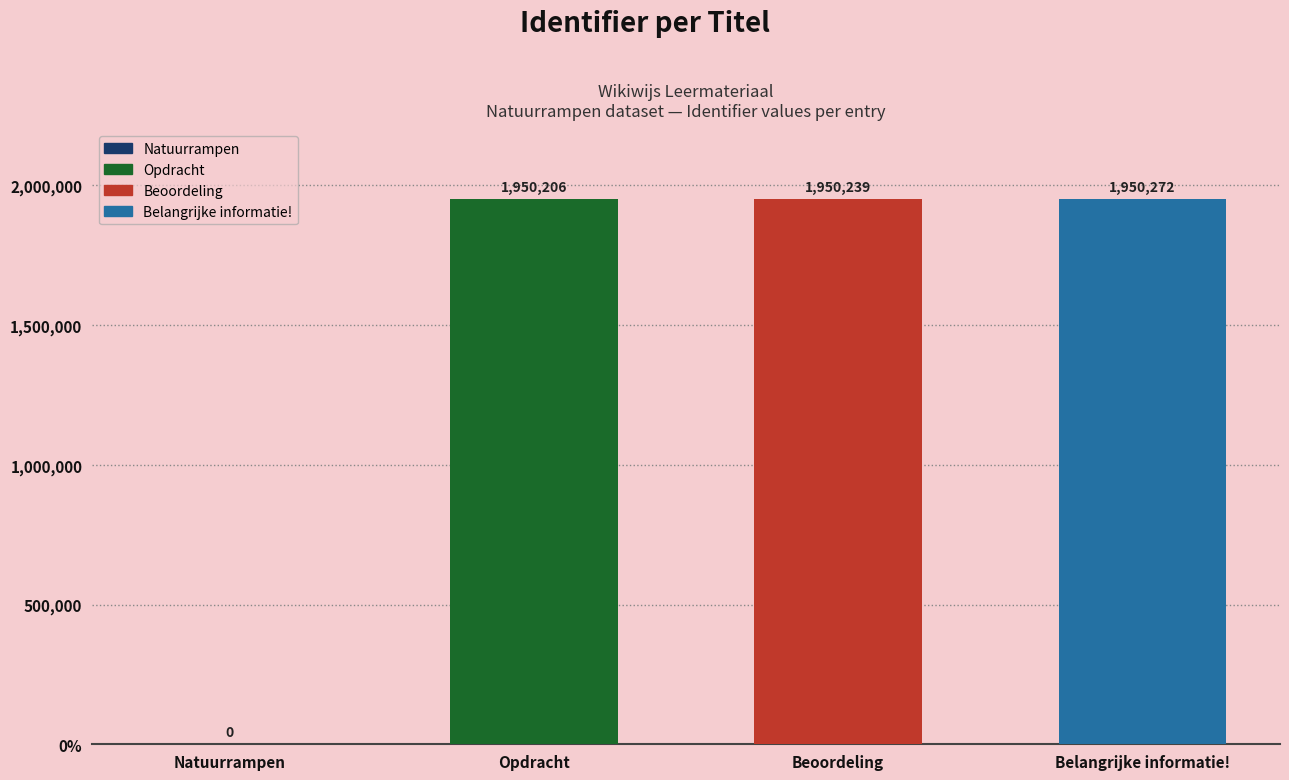

Are the bars horizontal?

No